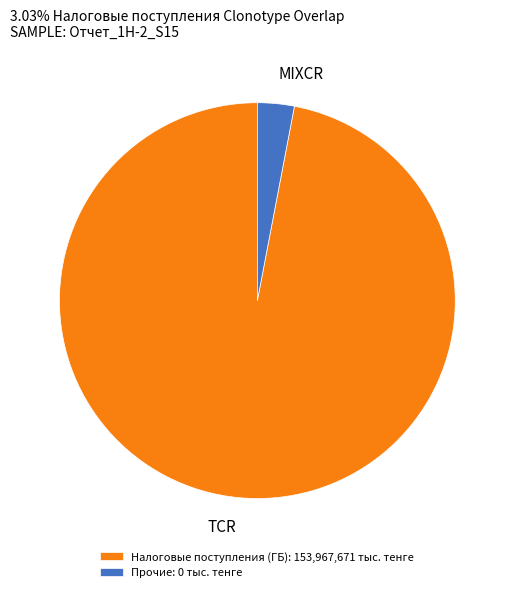

Which has a higher value, TCR or MIXCR?

TCR